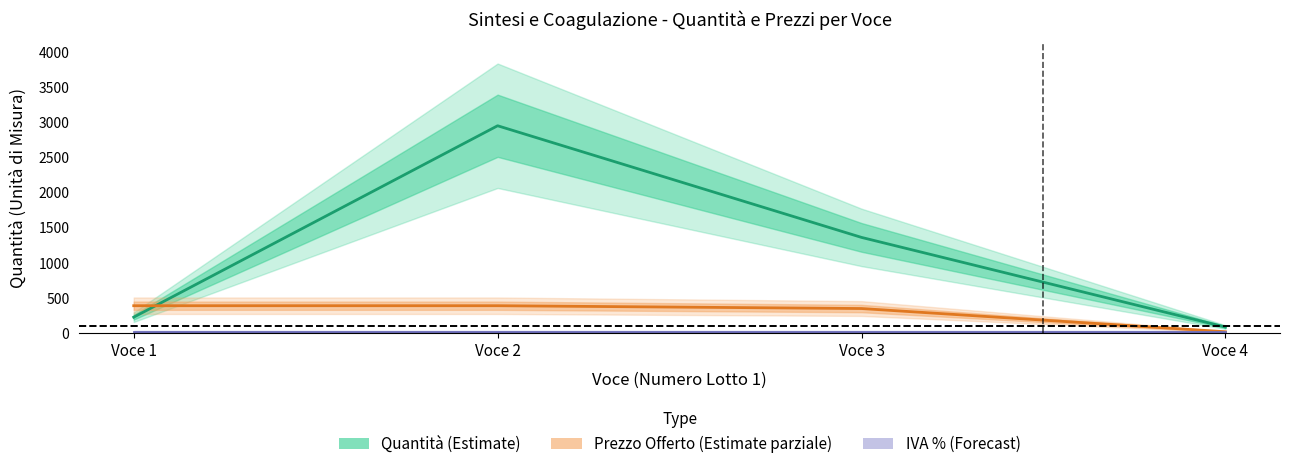

What is the average value of the Prezzo Offerto (IVA esclusa) series?

288